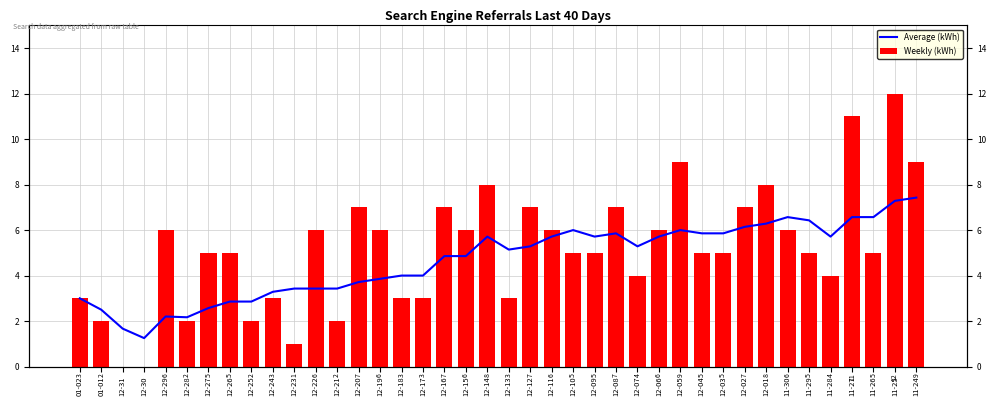

Reading right to left, transcribe all the data shown in this chart.

Average (kWh): 7.4	7.3	6.6	6.6	5.7	6.4	6.6	6.3	6.1	5.9	5.9	6.0	5.7	5.3	5.9	5.7	6.0	5.7	5.3	5.1	5.7	4.9	4.9	4.0	4.0	3.9	3.7	3.4	3.4	3.4	3.3	2.9	2.9	2.6	2.2	2.2	1.2	1.7	2.5	3.0
Weekly (kWh): 9.0	12.0	5.0	11.0	4.0	5.0	6.0	8.0	7.0	5.0	5.0	9.0	6.0	4.0	7.0	5.0	5.0	6.0	7.0	3.0	8.0	6.0	7.0	3.0	3.0	6.0	7.0	2.0	6.0	1.0	3.0	2.0	5.0	5.0	2.0	6.0	0.0	0.0	2.0	3.0